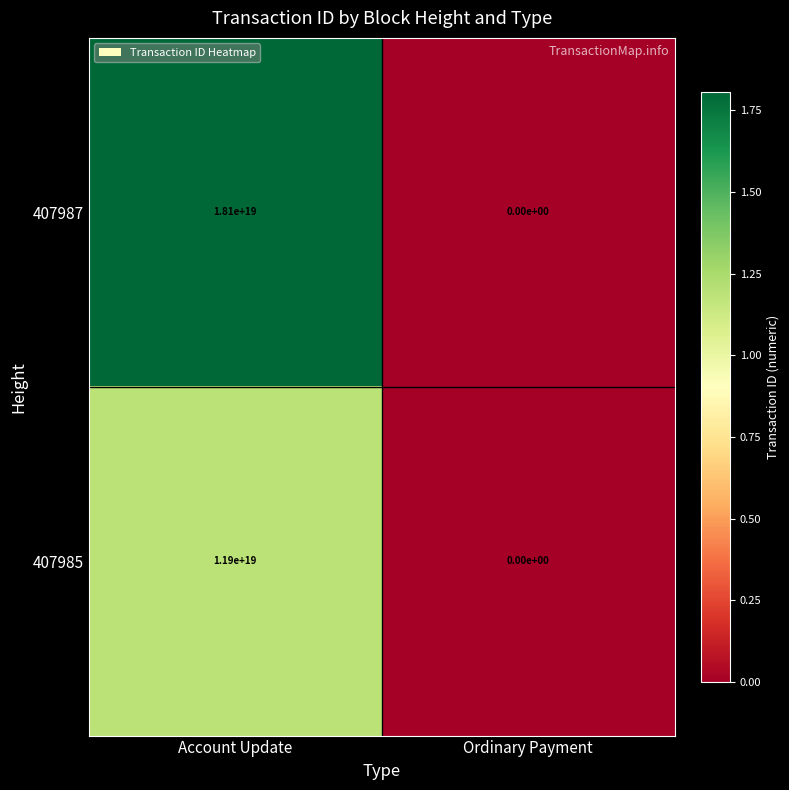

Rank the series by their maximum value, from lowest to highest.

407985, 407987